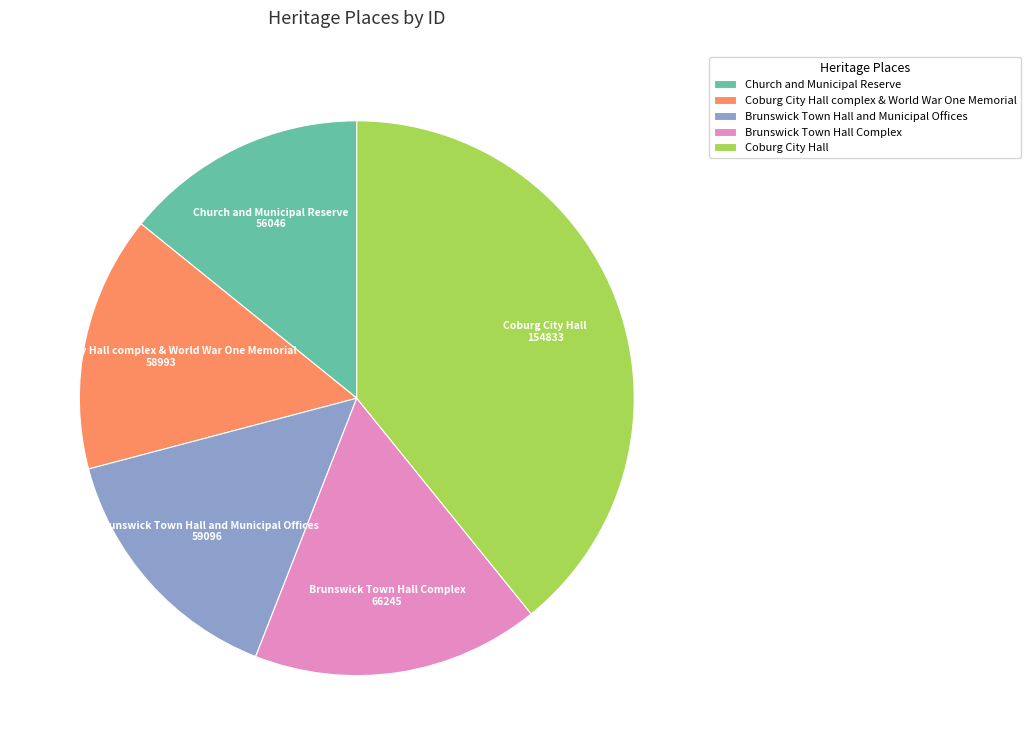

Do Brunswick Town Hall and Municipal Offices and Coburg City Hall complex & World War One Memorial together represent more than half of the pie?

No